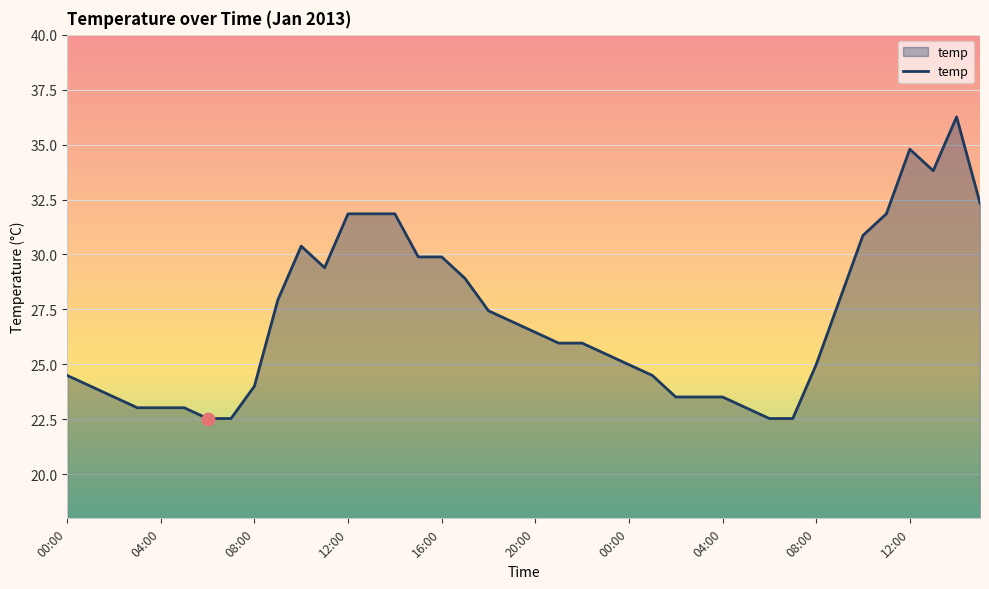

What is the difference between the maximum and minimum values?

13.7